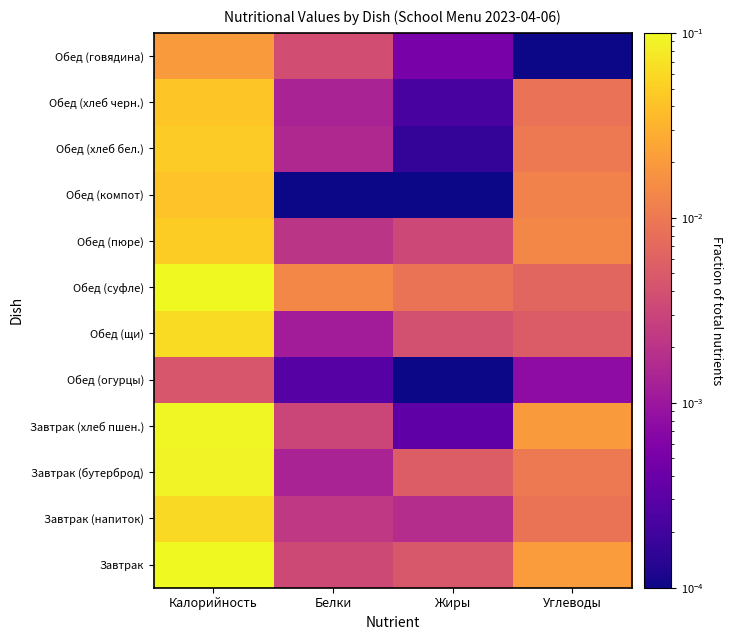

At how many categories does at least one series exceed 0?

4